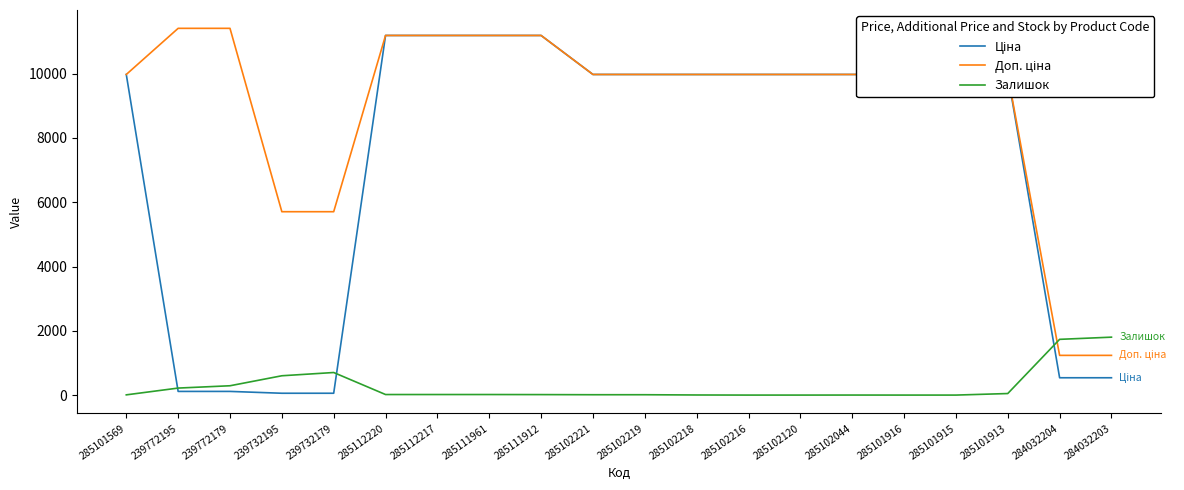

What is the difference between the highest and lowest values at 285102216?

9975.0